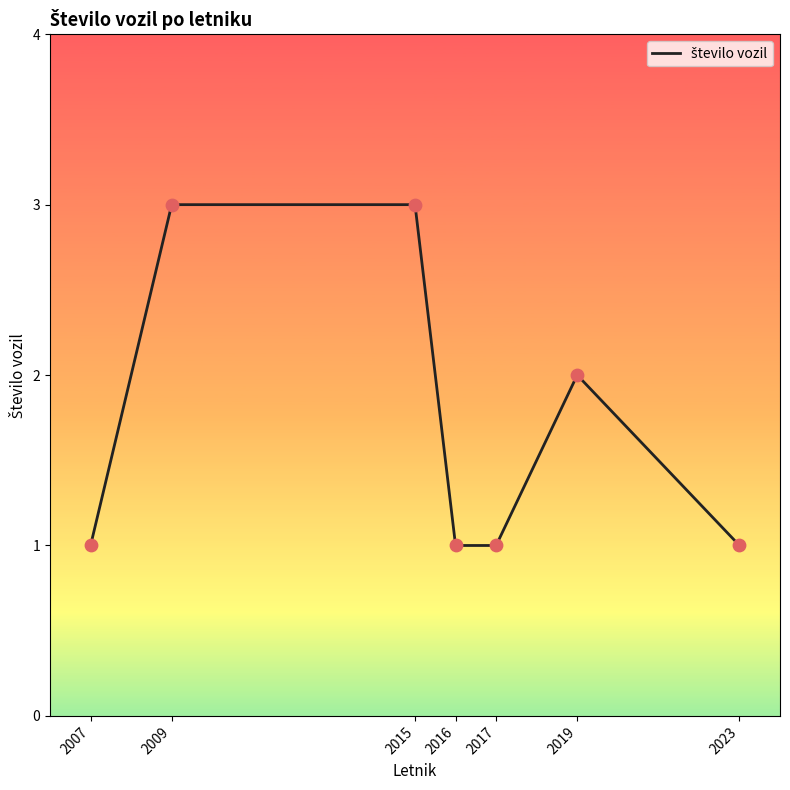

Approximately how many times larger is the value at 2023 compared to 2009?

0.3